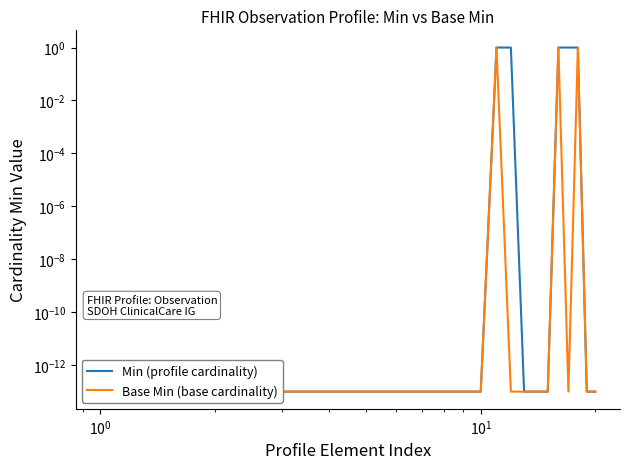

True or false: Min (profile cardinality) and Base Min (base cardinality) intersect in this chart.

False